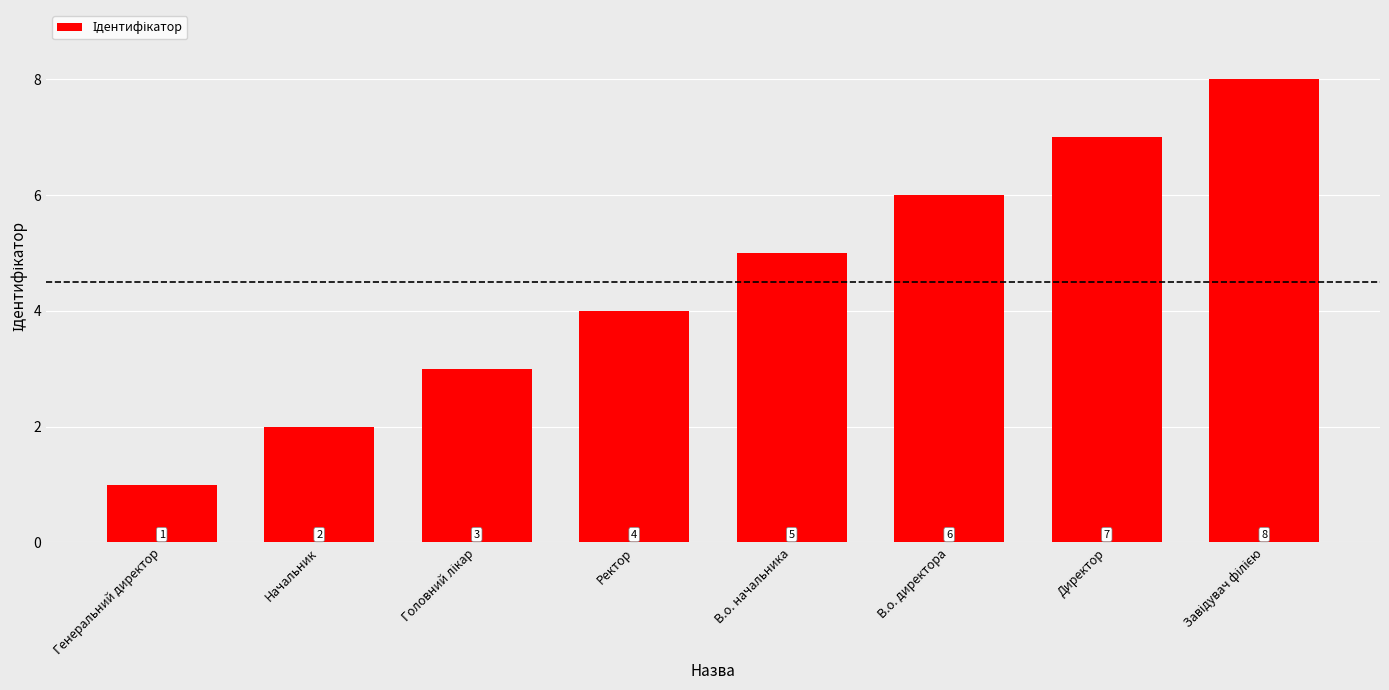

Which category has the lowest value across all series?

Генеральний директор